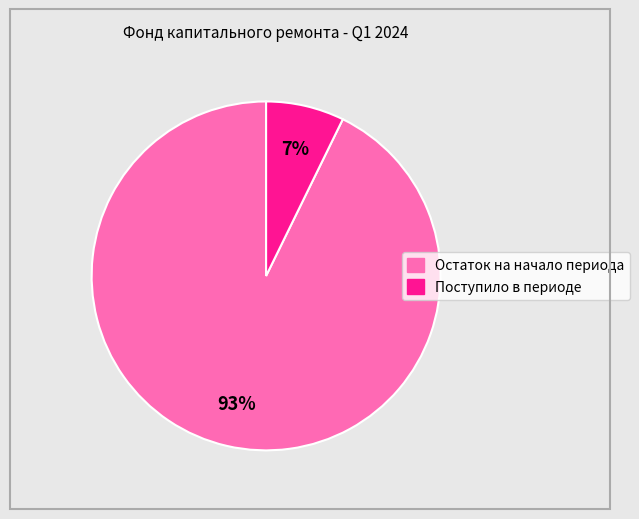

Count the number of slices in the pie.

2